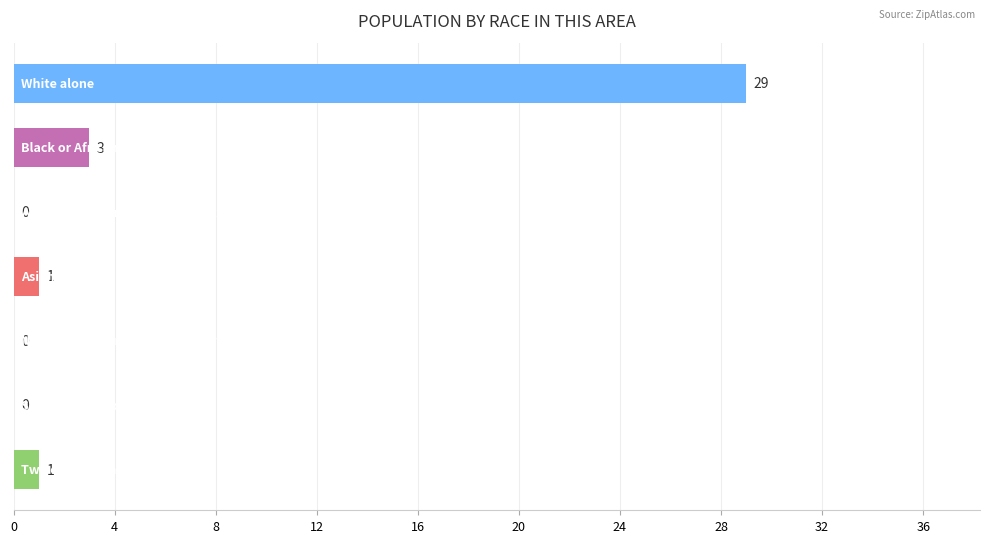

What is the maximum value shown in the chart?

29